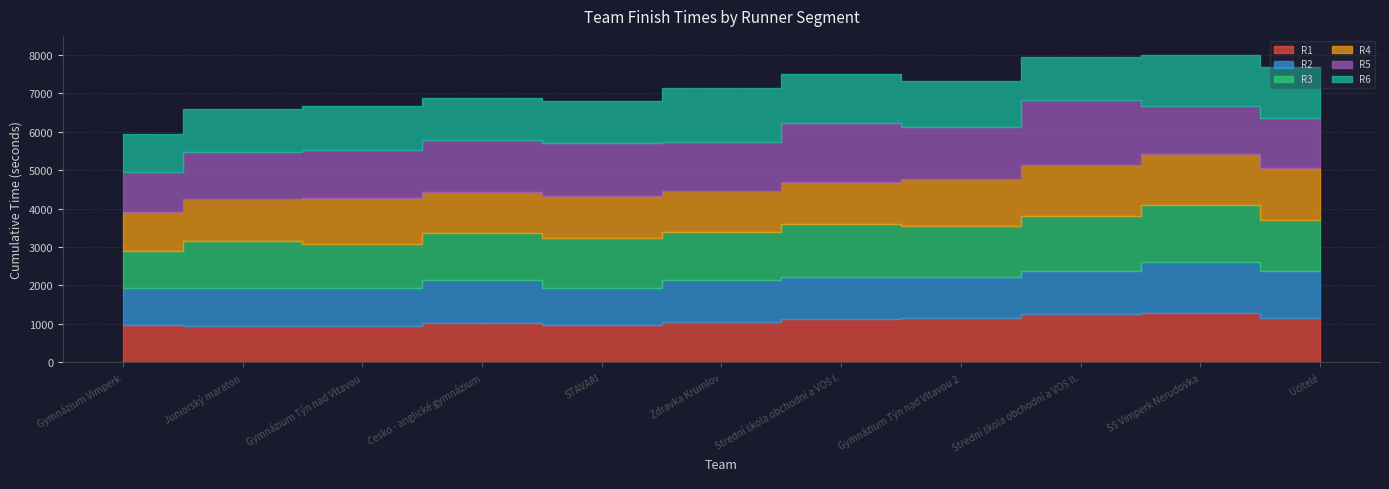

Count the number of data series in this chart.

6